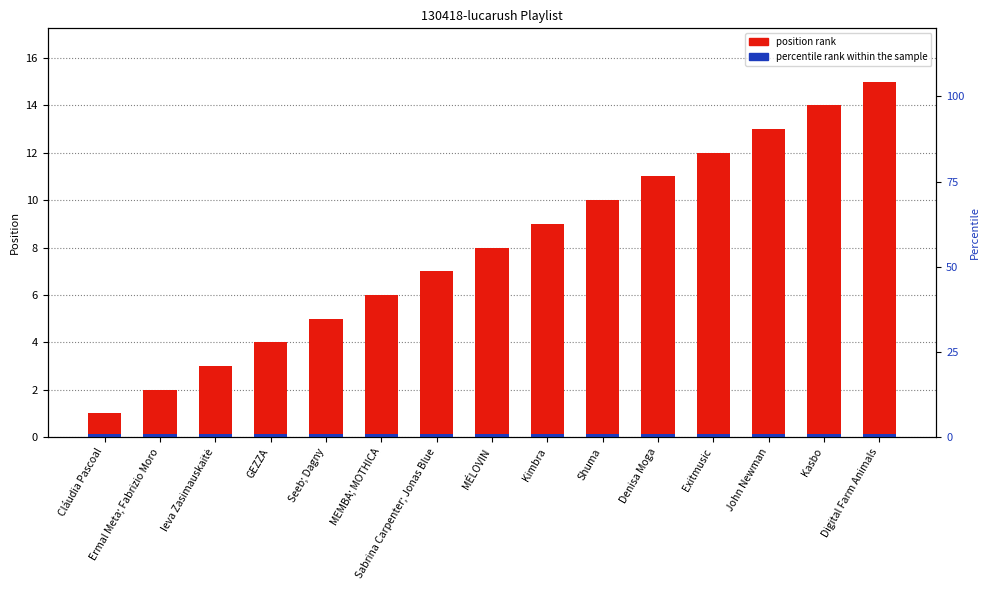

What is the highest value of the position rank series?

15.0